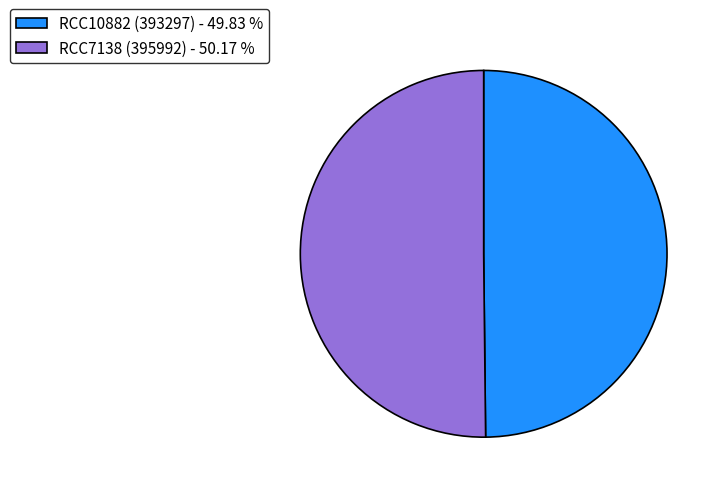

How many segments does this pie chart have?

2